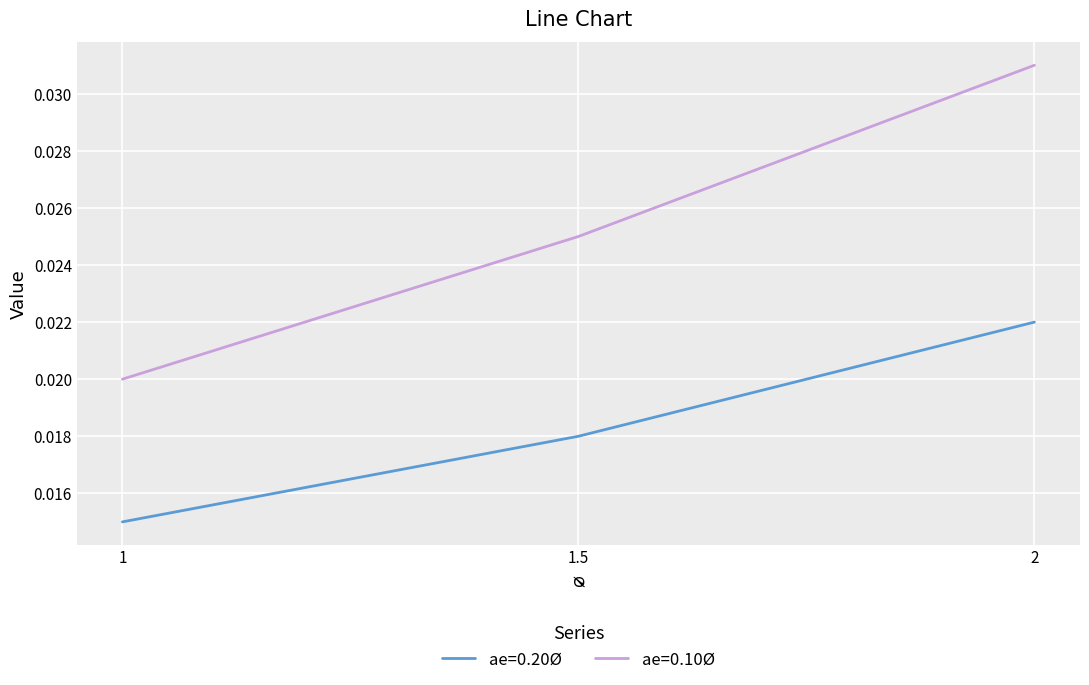

Which series has the largest total across all categories?

ae=0.10Ø